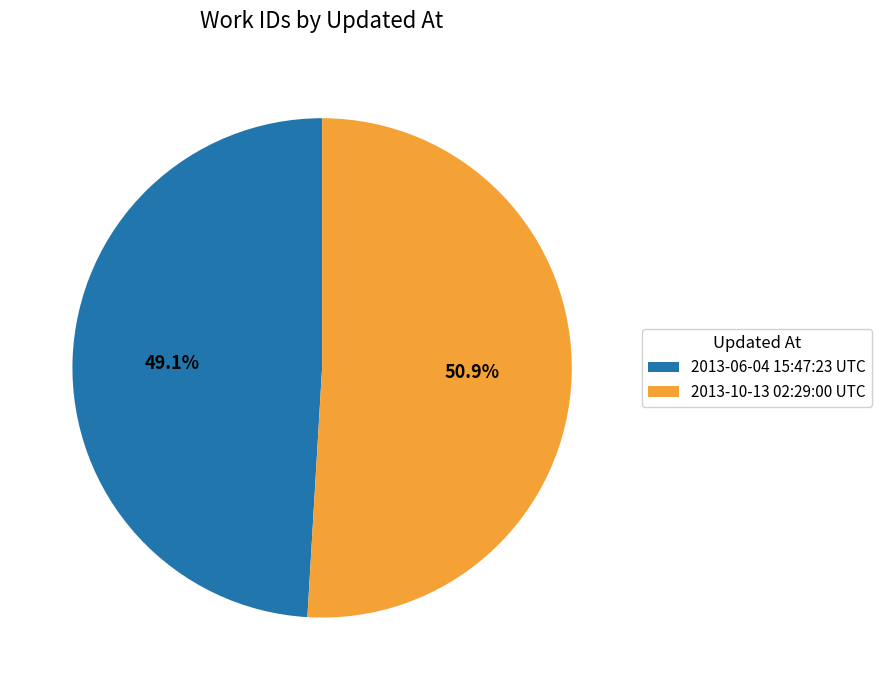

Do 2013-10-13 02:29:00 UTC and 2013-06-04 15:47:23 UTC together represent more than half of the pie?

Yes